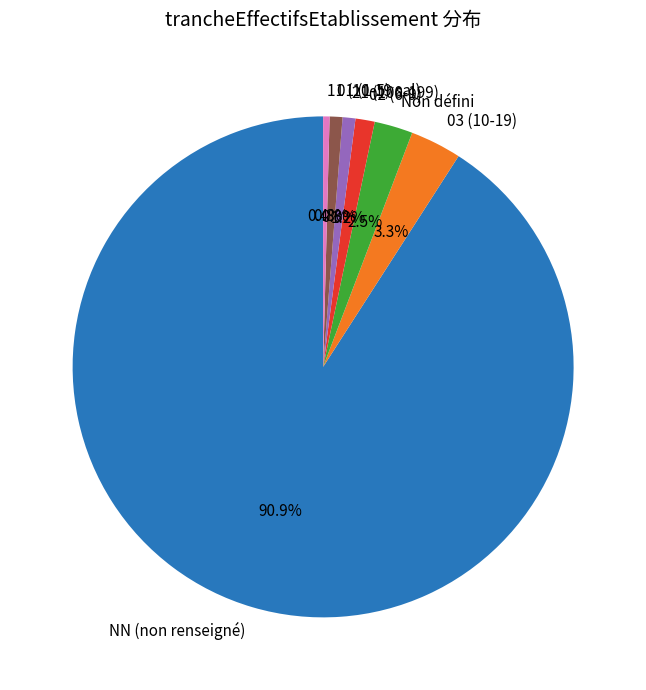

What is the largest slice in the pie chart?

NN (non renseigné)